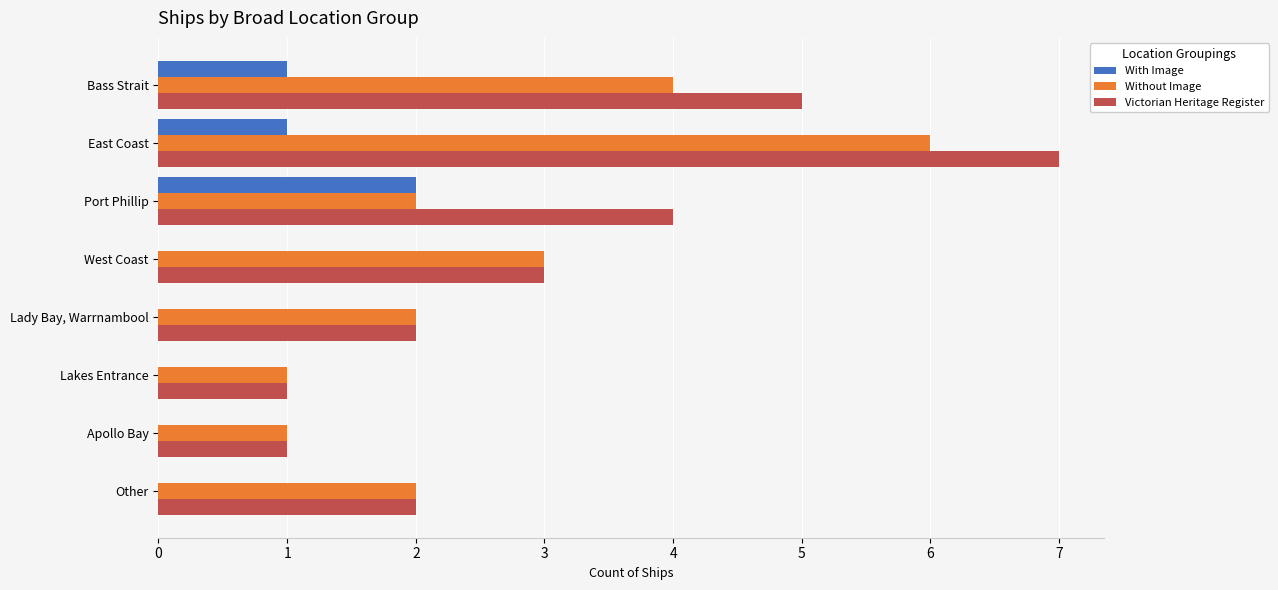

The value of Without Image at Lakes Entrance is 1. True or false?

True